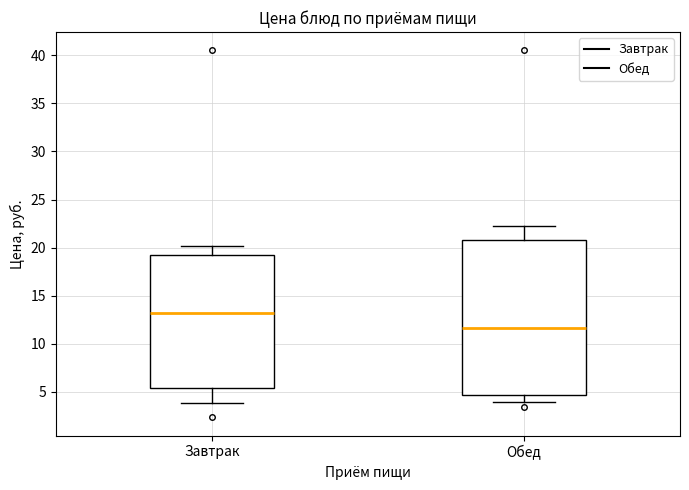

Which box has the highest median line?

Завтрак